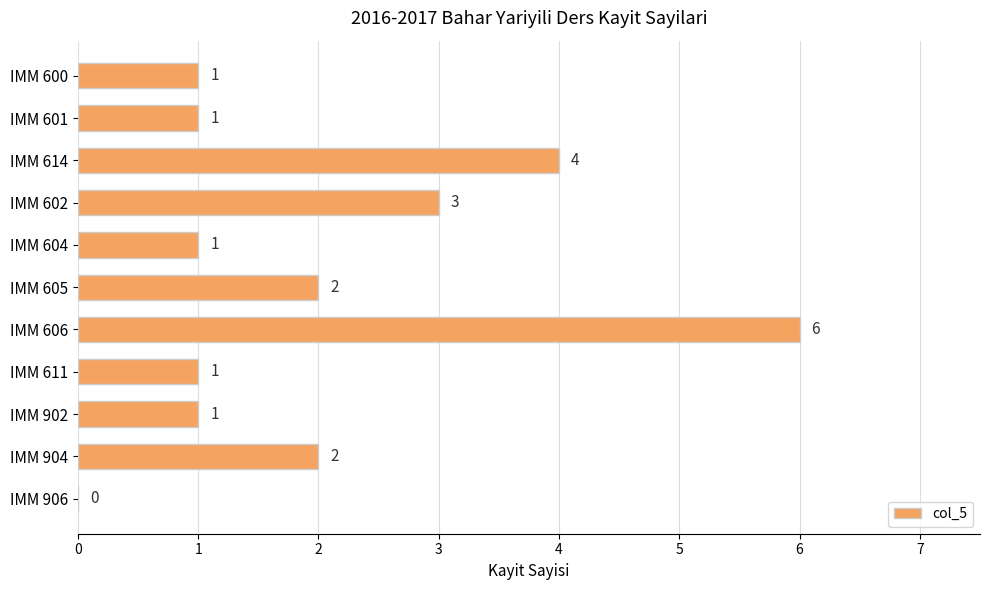

Where is the data nearest to the value 3?

IMM 602